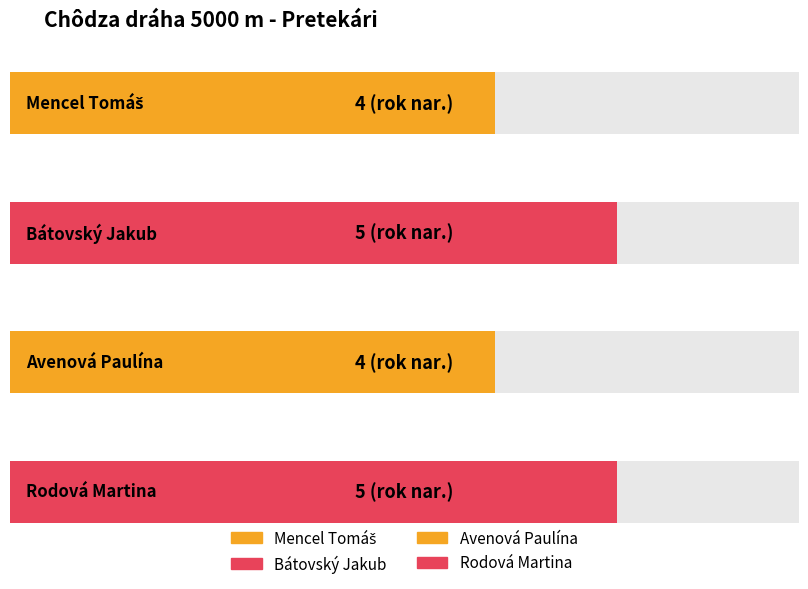

Which category has the lowest value across all series?

Mencel Tomáš